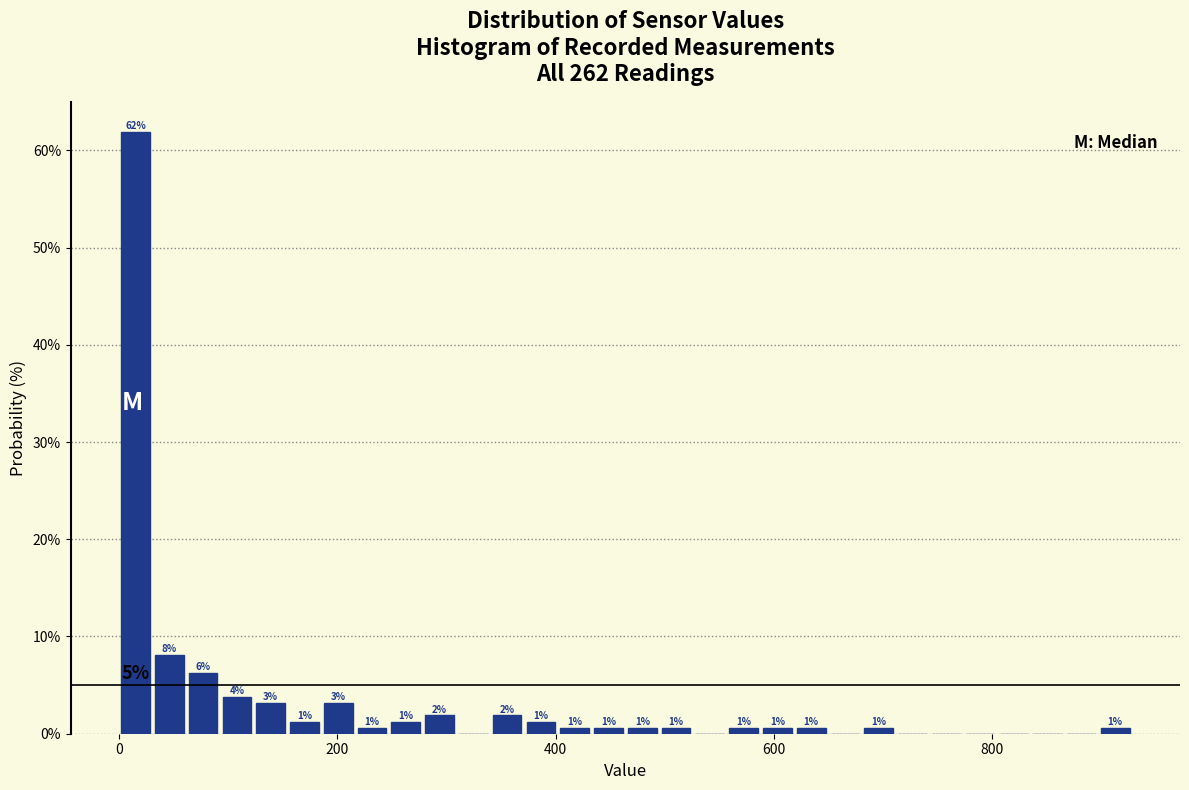

Around what value on the x-axis is the tallest bar? Give the approximate position of its centre, as read against the axis.

20